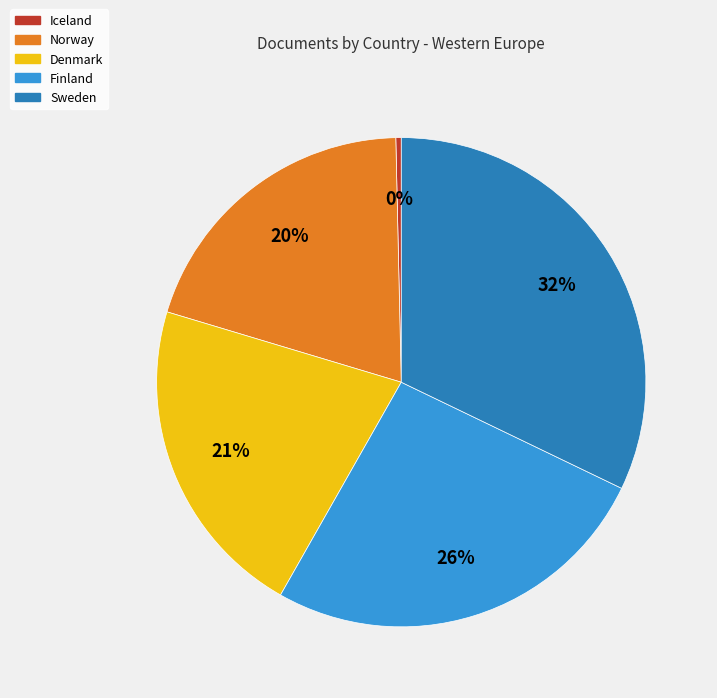

Which category has the biggest portion of the pie?

Sweden